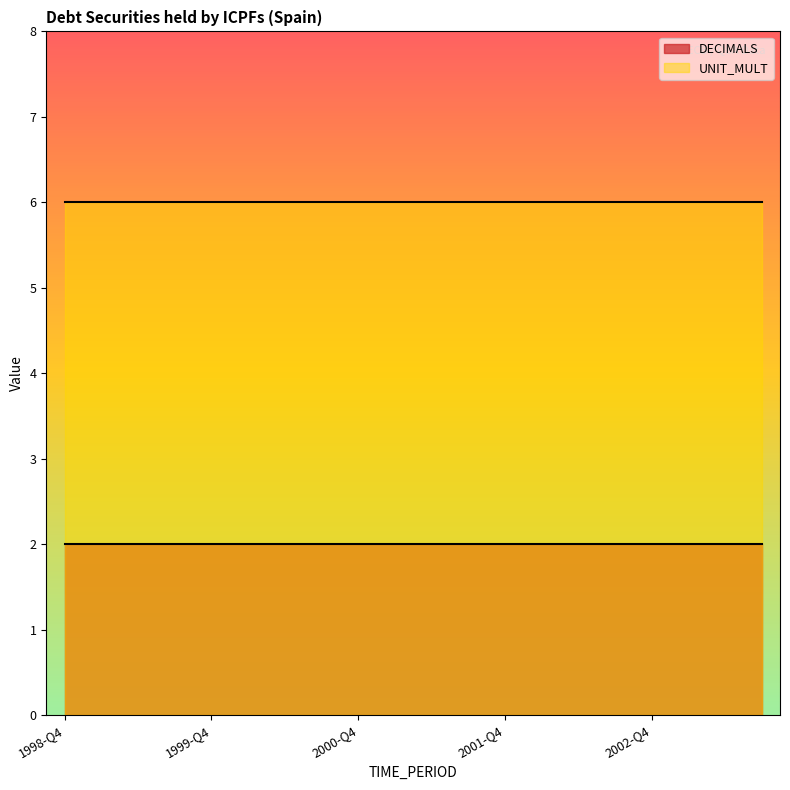

What are all the series names shown in the legend?

DECIMALS, UNIT_MULT